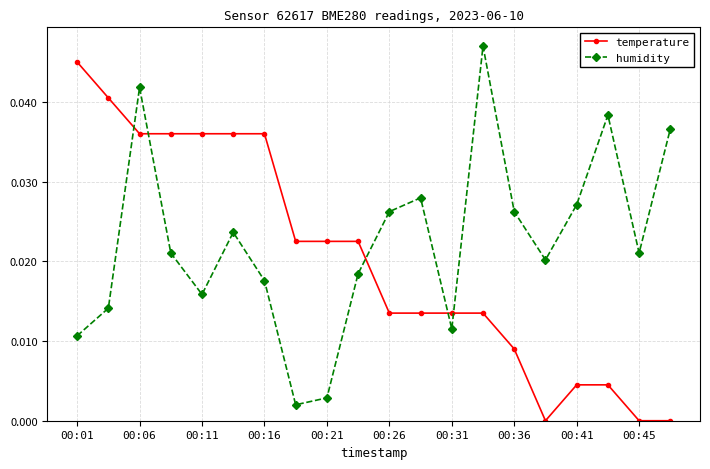

Rank the series by their average value, from highest to lowest.

humidity, temperature